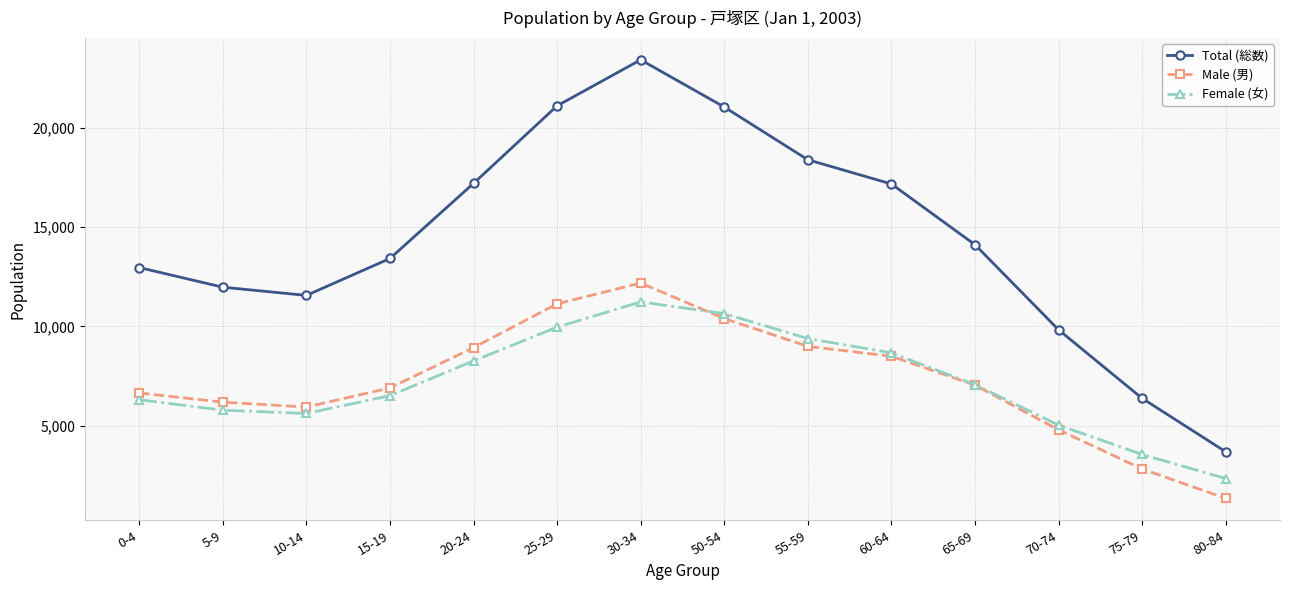

At which label does Female (女) reach its minimum?

80-84